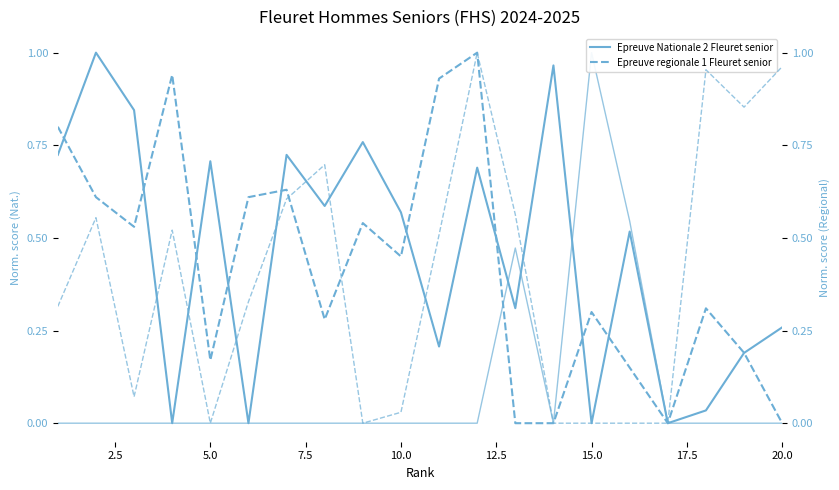

How many interior local valleys does the Epreuve Nationale 1 Fleuret senior series have?

1